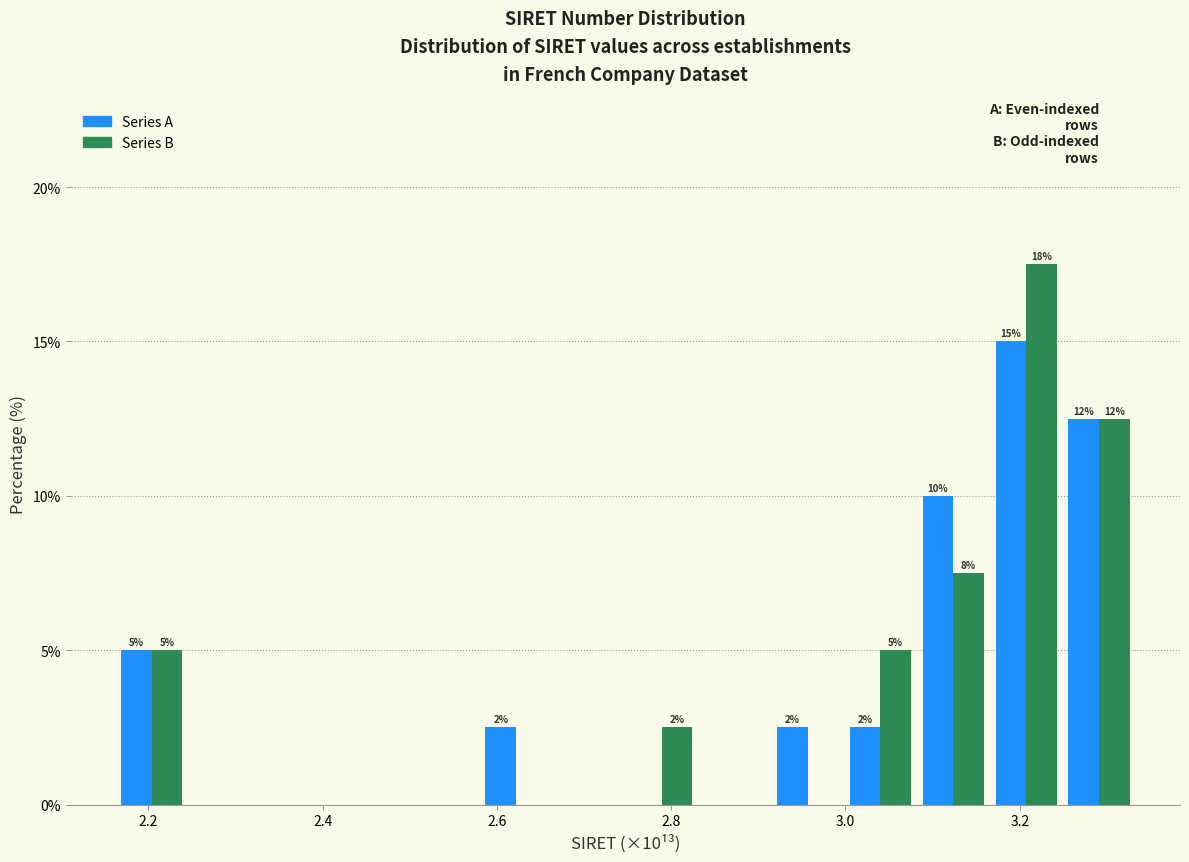

In the Series A series, which range on the x-axis has the tallest bar?

3.16 to 3.24